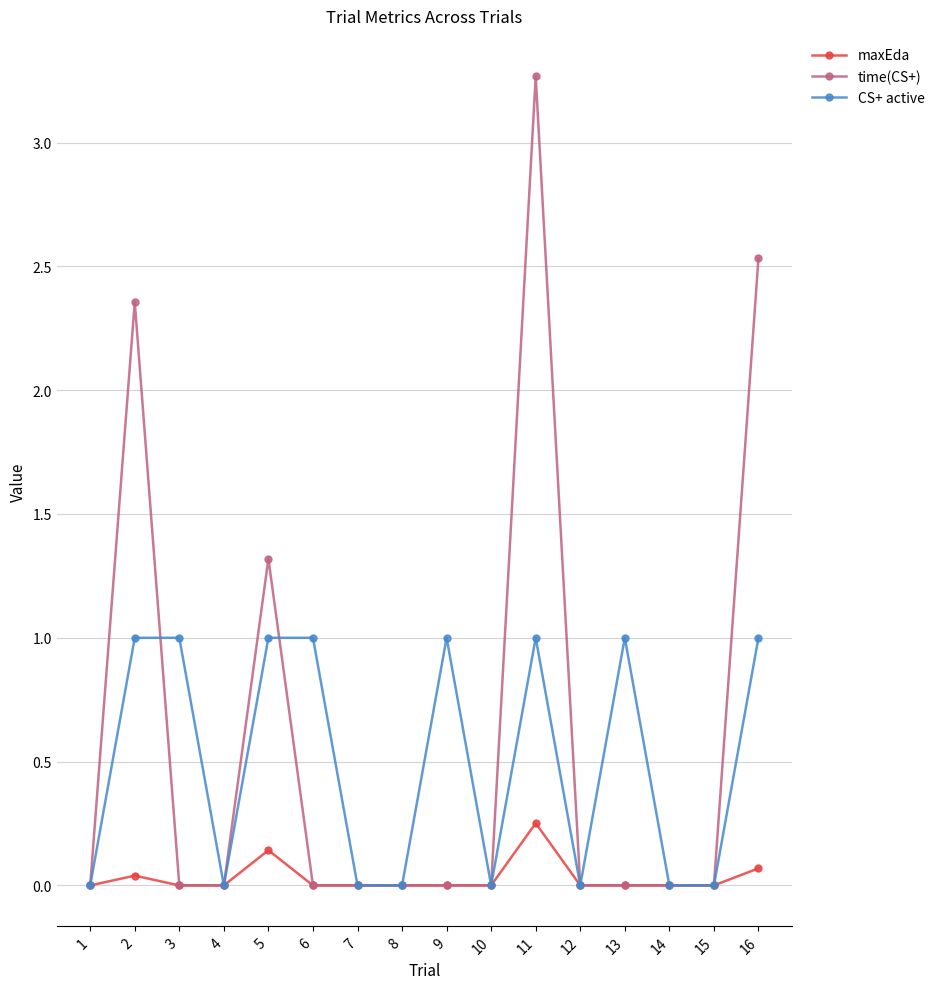

What is the sum of all CS+ active values?

8.0